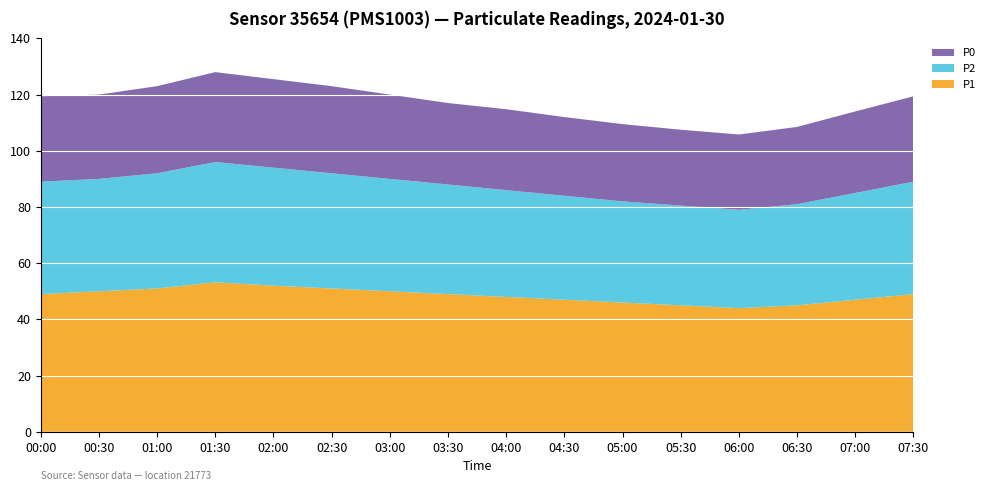

Reading left to right, what are all the values shown in this chart?

P1: 00:00=49.0	00:30=50.0	01:00=51.0	01:30=53.2	02:00=52.0	02:30=51.0	03:00=50.0	03:30=49.0	04:00=48.0	04:30=47.0	05:00=46.0	05:30=45.0	06:00=44.0	06:30=45.0	07:00=47.0	07:30=49.0
P2: 00:00=40.0	00:30=40.0	01:00=41.0	01:30=42.8	02:00=42.0	02:30=41.0	03:00=40.0	03:30=39.0	04:00=38.0	04:30=37.0	05:00=36.0	05:30=35.5	06:00=35.0	06:30=36.0	07:00=38.0	07:30=40.0
P0: 00:00=30.4	00:30=30.0	01:00=31.0	01:30=32.0	02:00=31.5	02:30=31.0	03:00=30.0	03:30=29.0	04:00=28.8	04:30=28.0	05:00=27.5	05:30=27.0	06:00=26.8	06:30=27.5	07:00=29.0	07:30=30.4